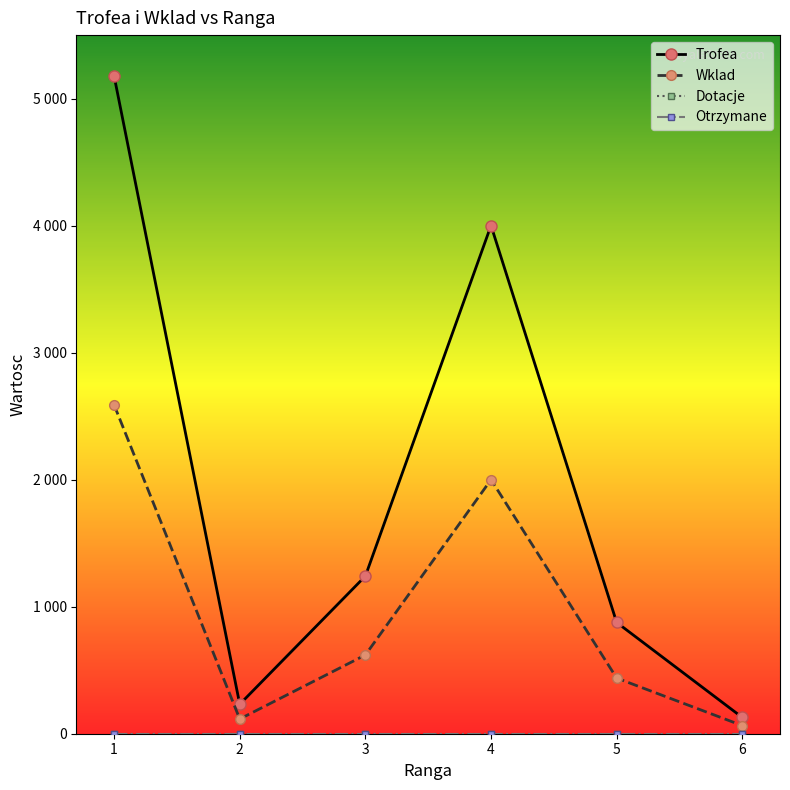

Which series has the largest total across all categories?

Trofea